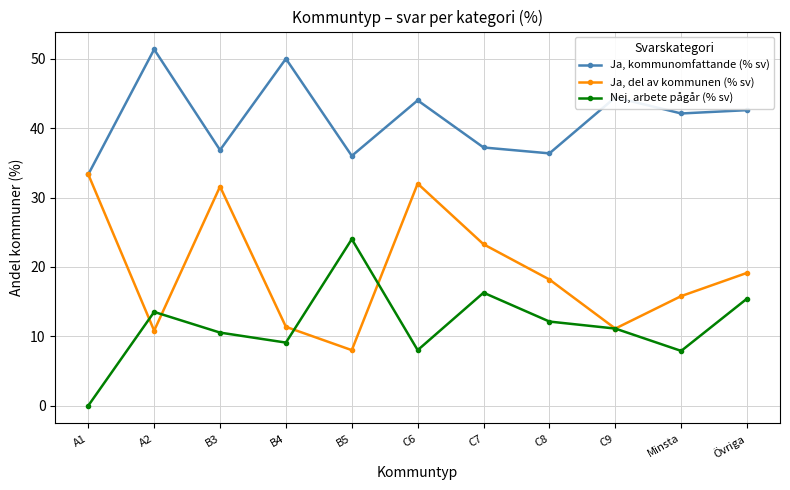

What is the value of the Nej, arbete pågår (% sv) point at the 3rd from the left?

10.5